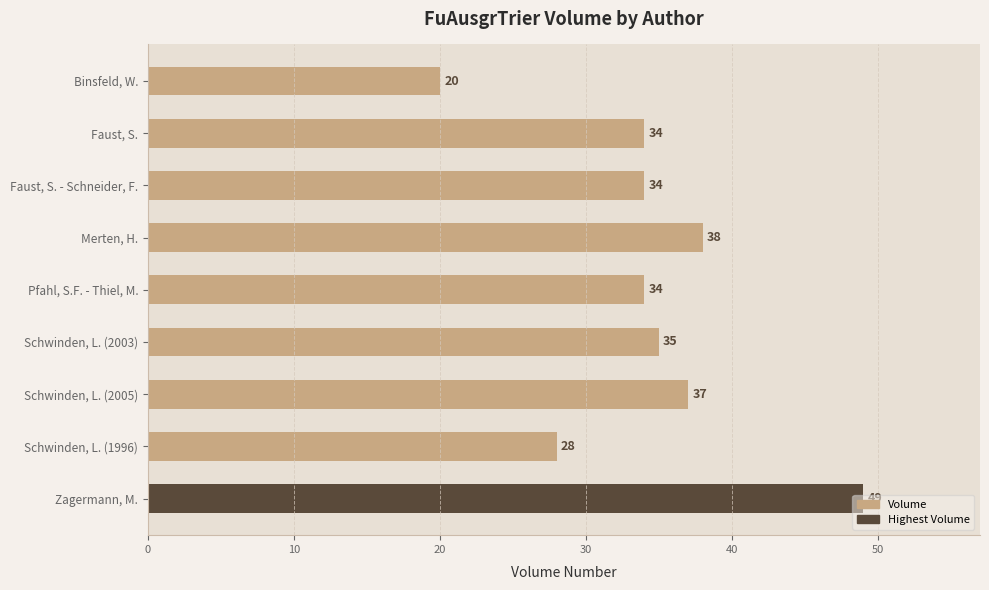

What is the difference between the second highest and second lowest values?

10